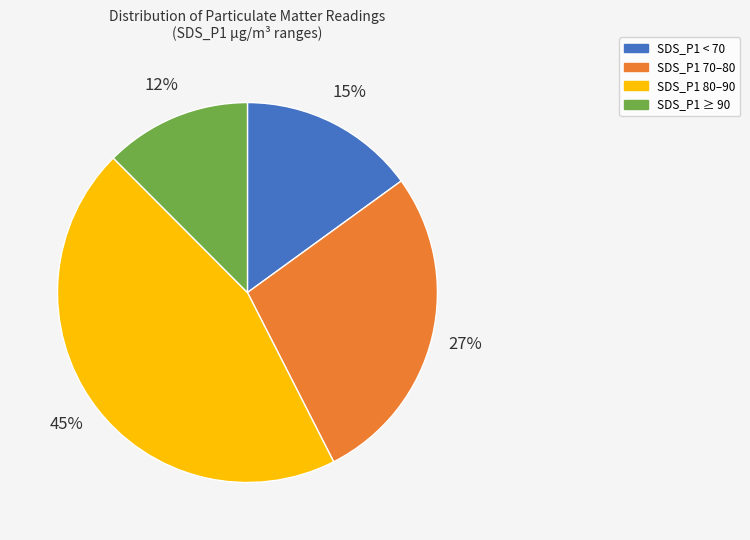

To the nearest percent, what is the average slice percentage?

25%